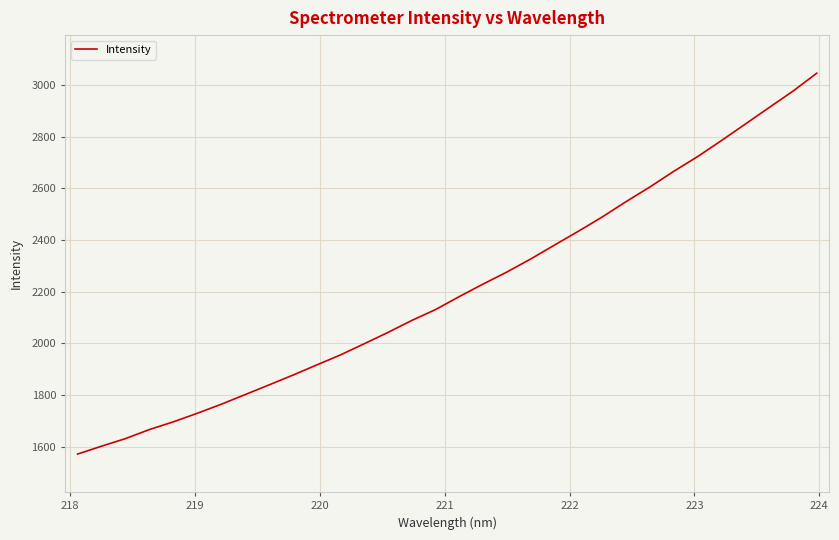

What is the maximum value shown in the chart?

3044.9